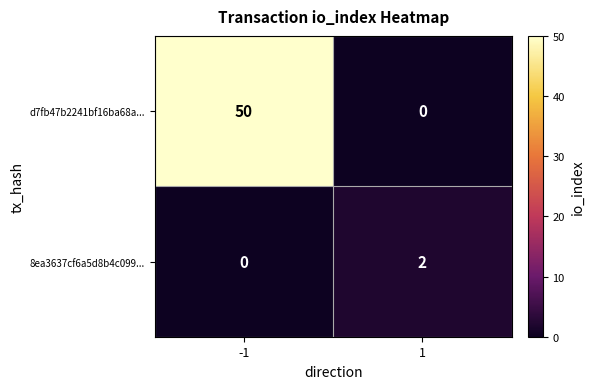

The 8ea3637cf6a5d8b4c099... series shows 3 at 1. True or false?

False